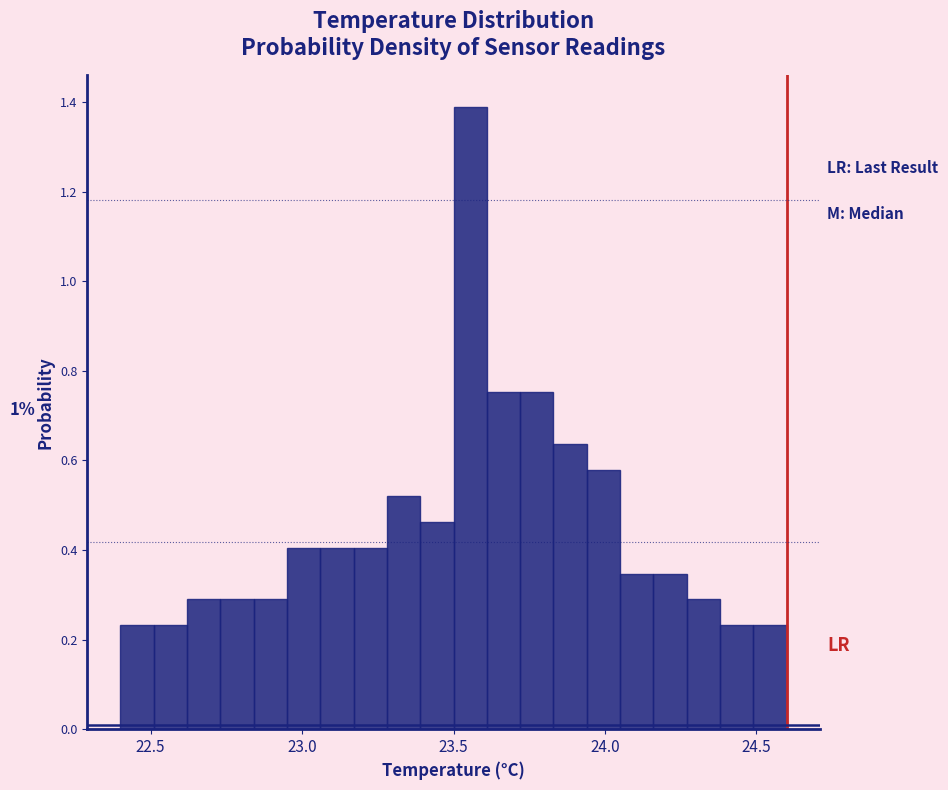

Read against the x-axis, roughly where is the centre of the tallest bar?

23.55